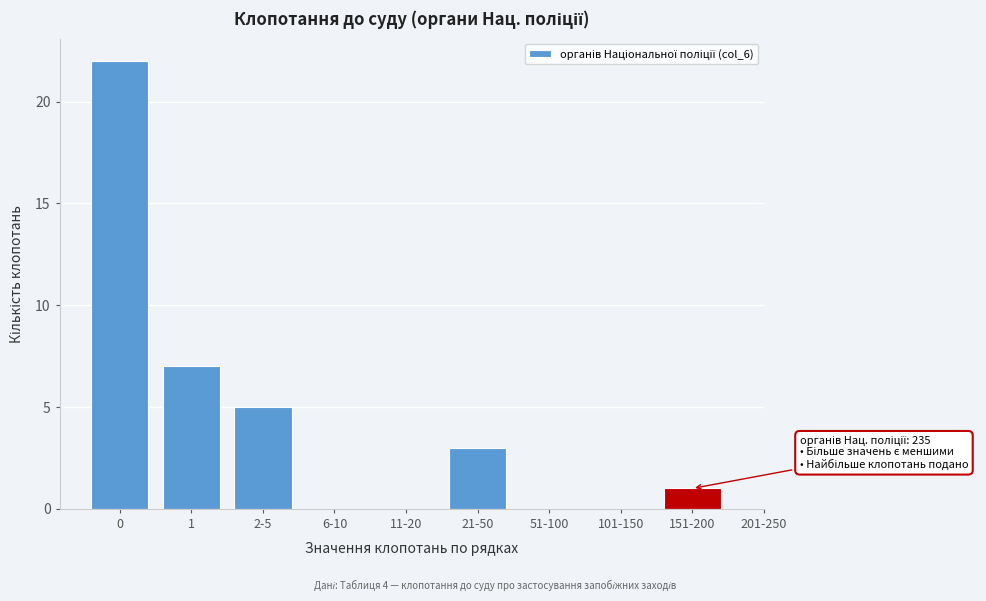

Reading left to right, what are all the values shown in this chart?

0=22	1=7	2-5=5	6-10=0	11-20=0	21-50=3	51-100=0	101-150=0	151-200=1